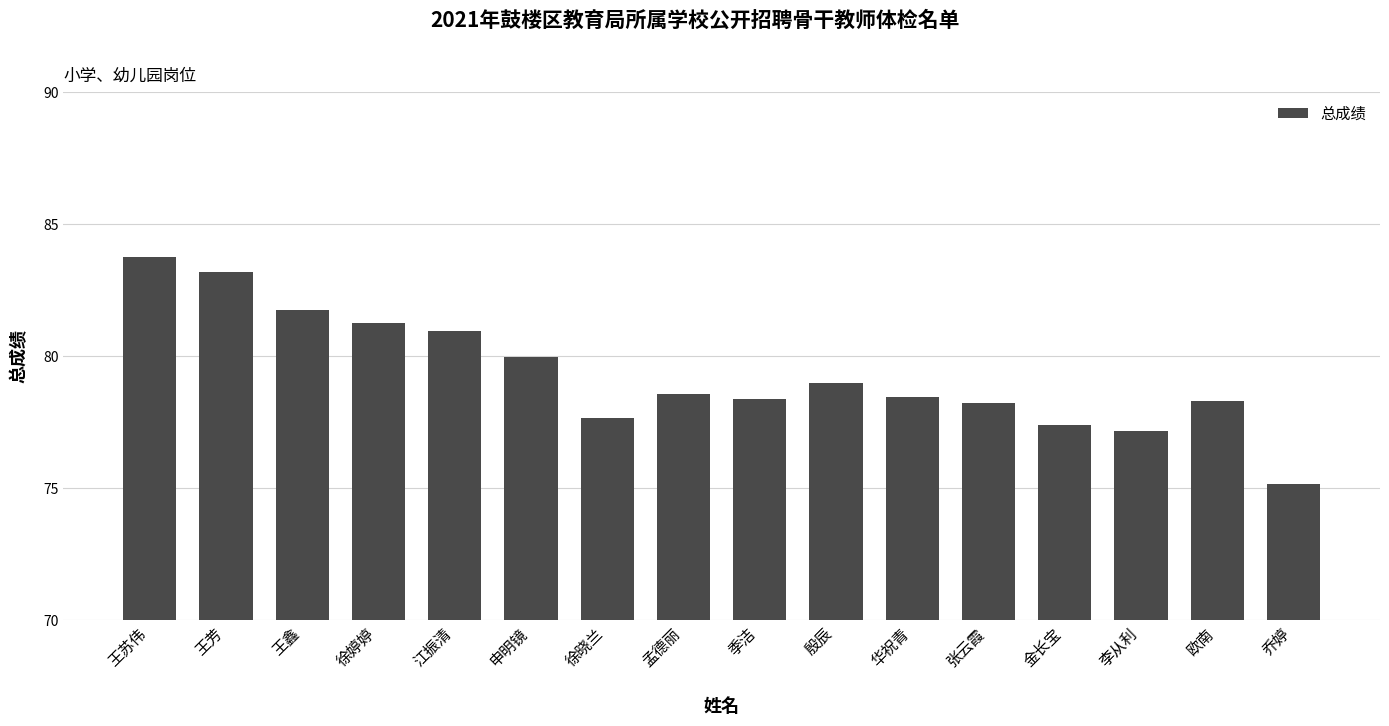

What is the change in value from 殷辰 to 金长宝?

-1.6